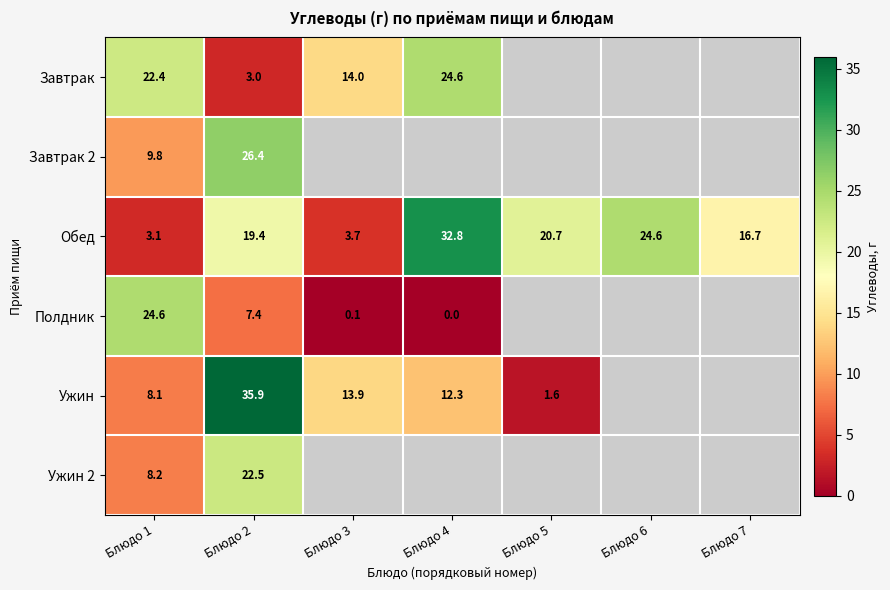

Rank the series by their maximum value, from highest to lowest.

Ужин, Обед, Завтрак 2, Завтрак, Полдник, Ужин 2